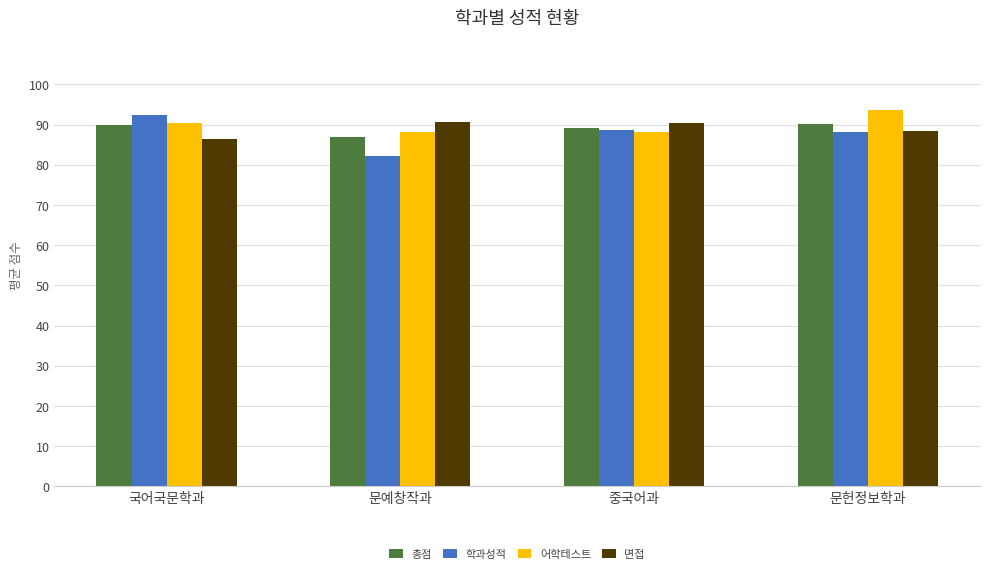

How many groups of bars are there?

4